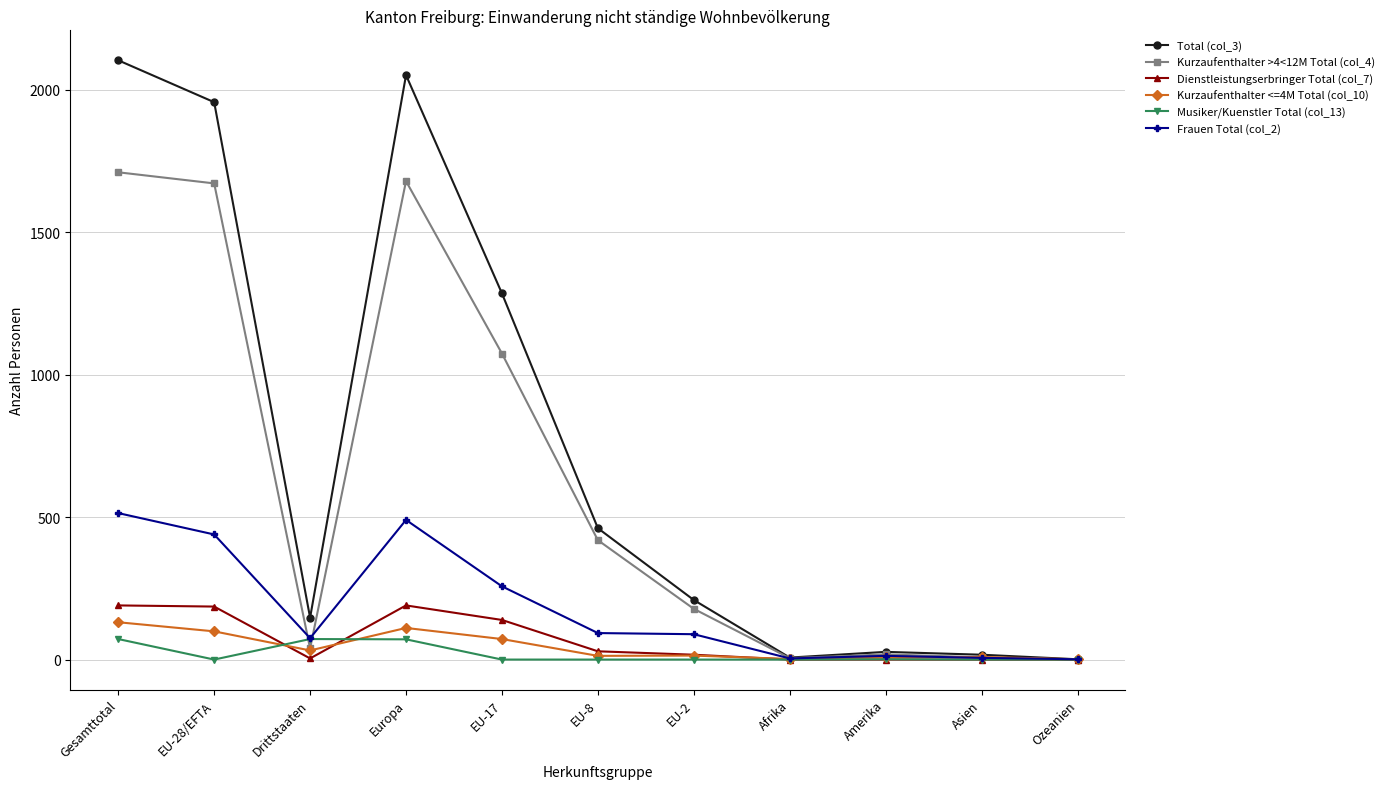

Which series has the largest range (max minus min)?

Total (col_3)